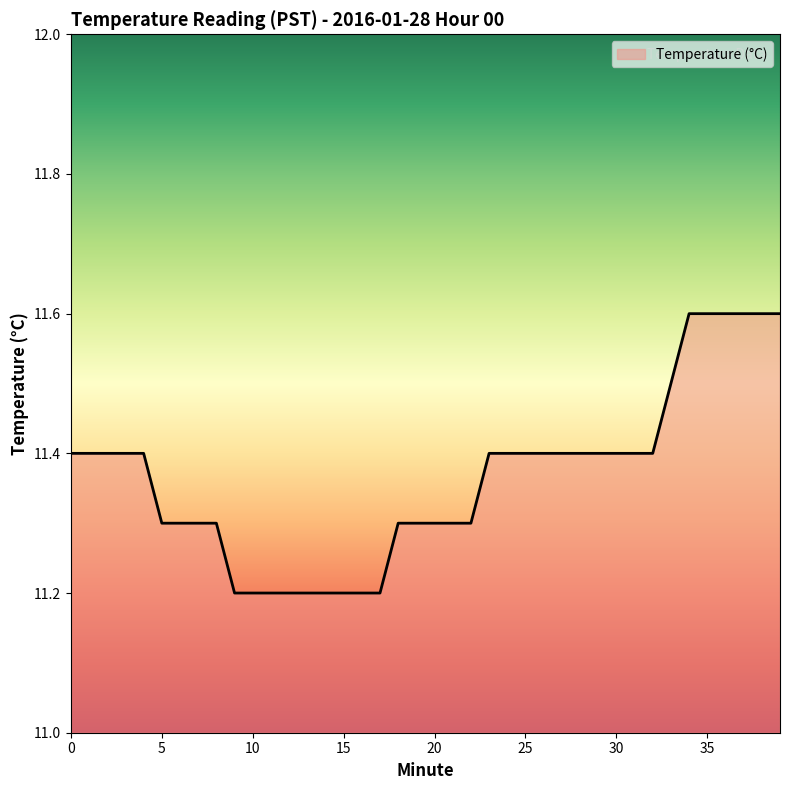

What is the difference between the maximum and minimum values?

0.4